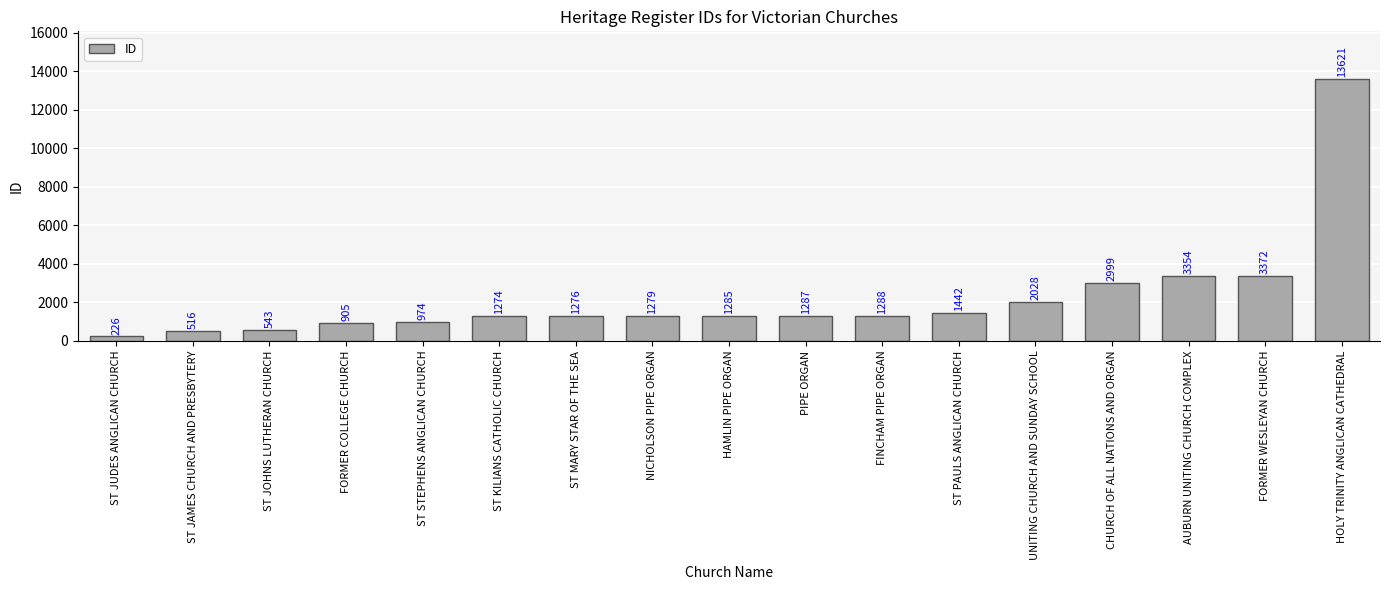

At which category does the chart reach its peak across all series?

HOLY TRINITY ANGLICAN CATHEDRAL